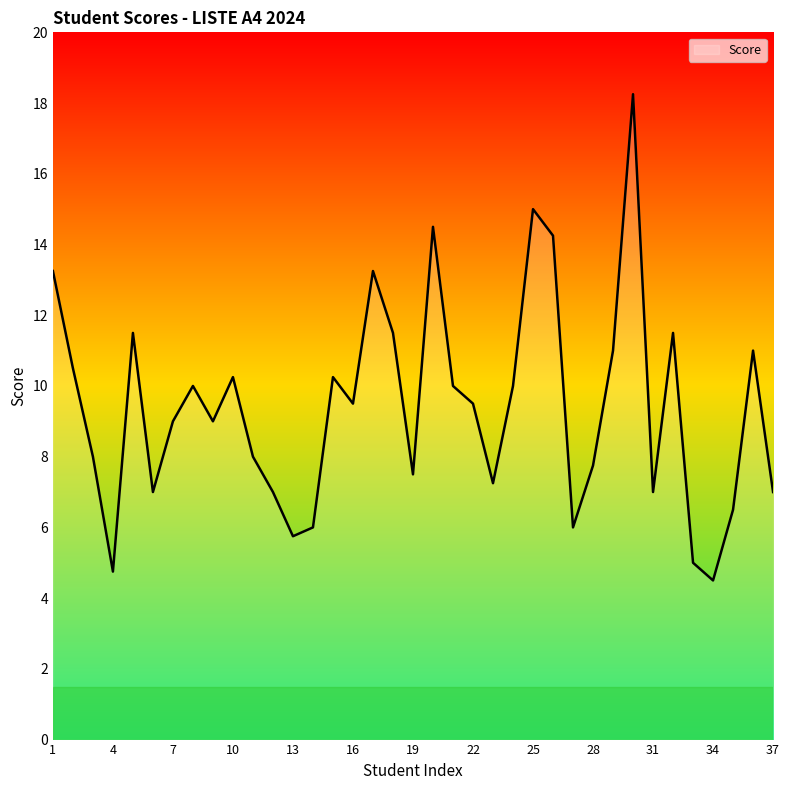

What is the smallest value displayed?

4.5